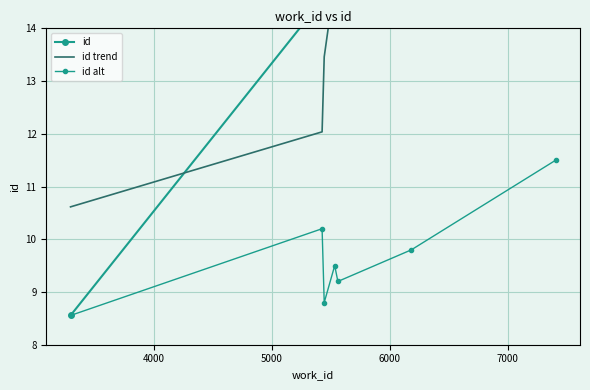

What is the difference between the second highest and minimum values in the id series?

7.8